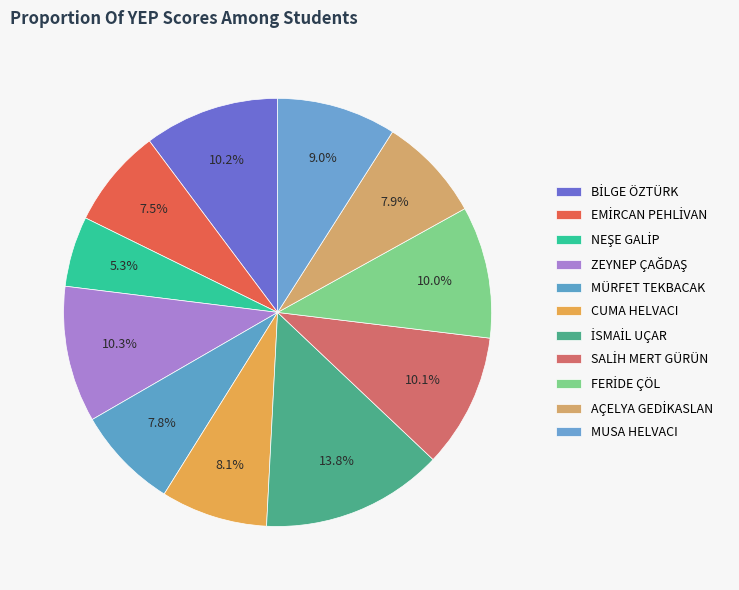

What portion of the pie excludes MUSA HELVACI?

91.0%